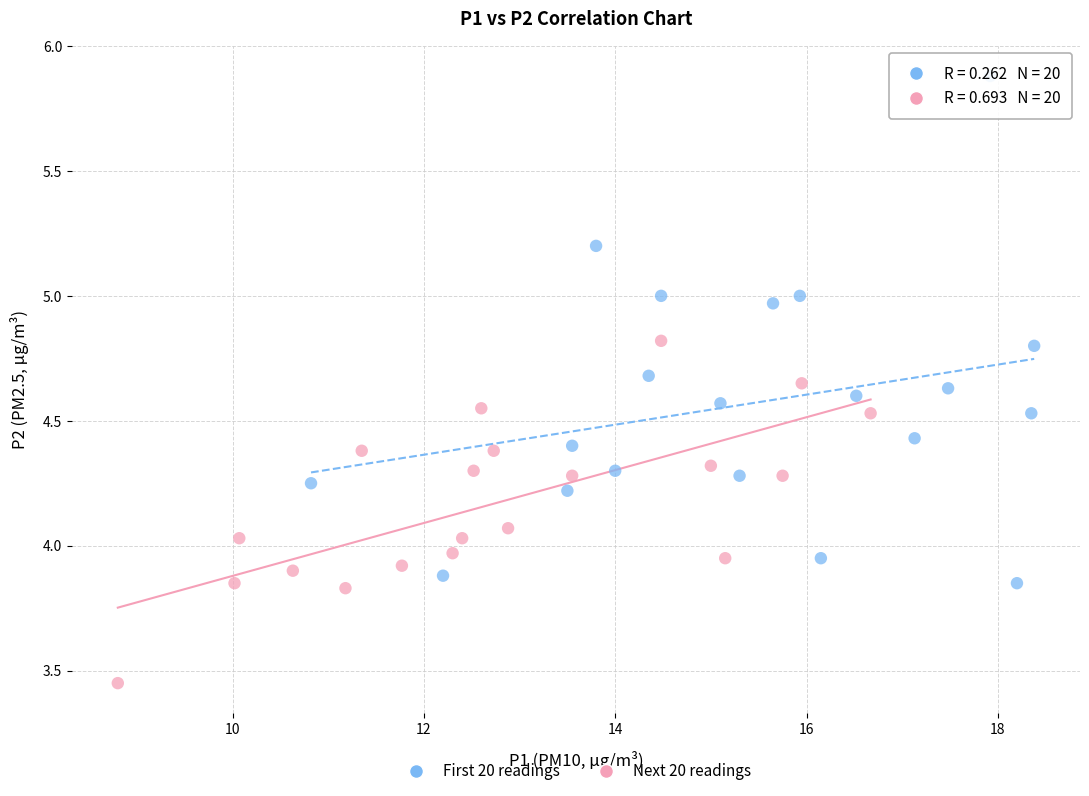

Which series has the widest spread of Y values?

First 20 readings